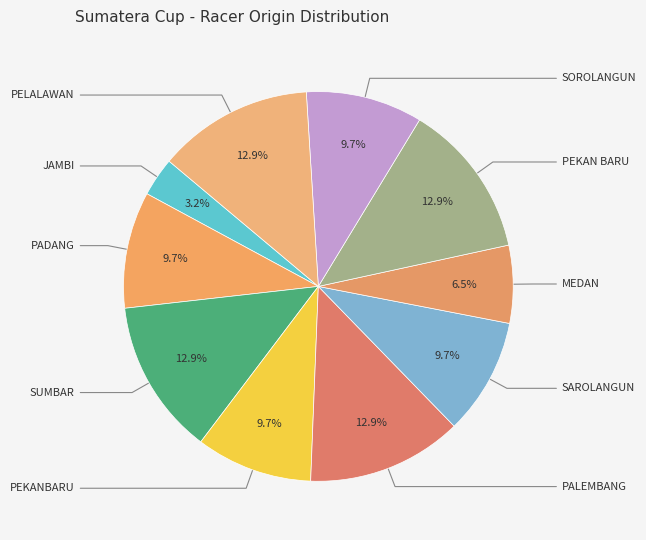

What is the smallest slice in the pie chart?

JAMBI